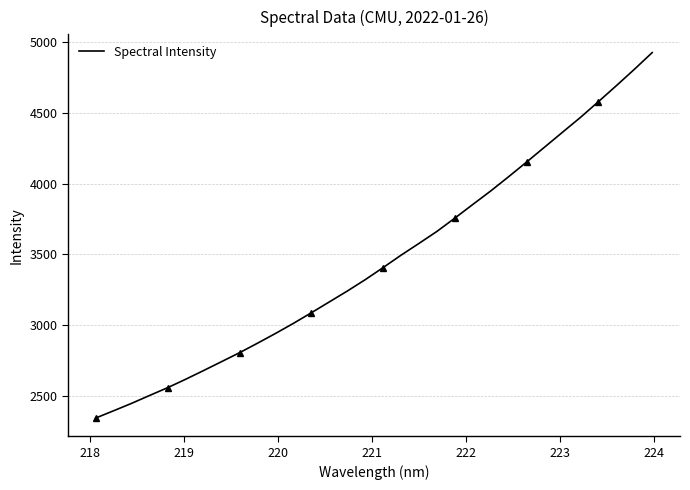

What is the highest value of the Spectral Intensity series?

4927.1